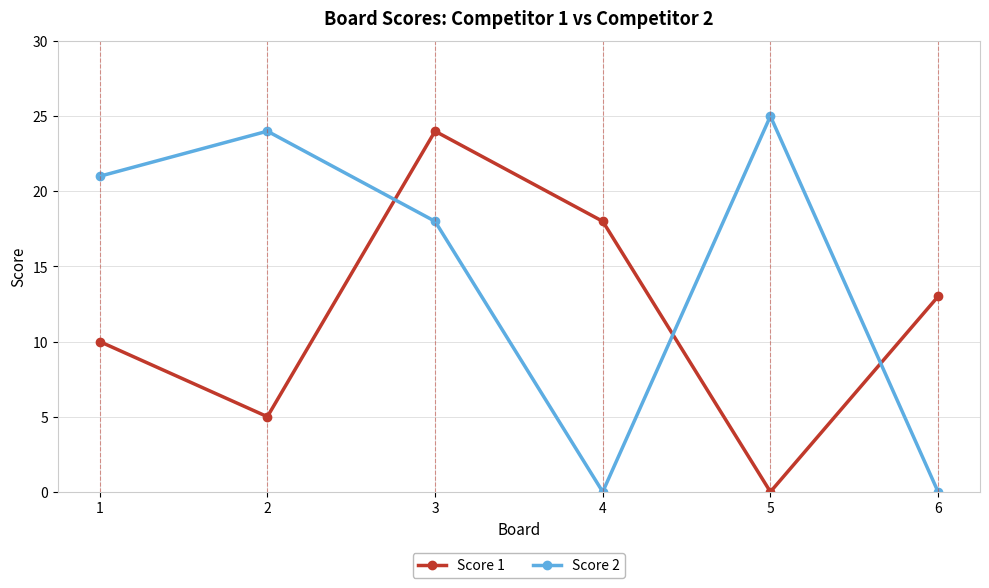

How many interior local peaks does the Score 2 series have?

2